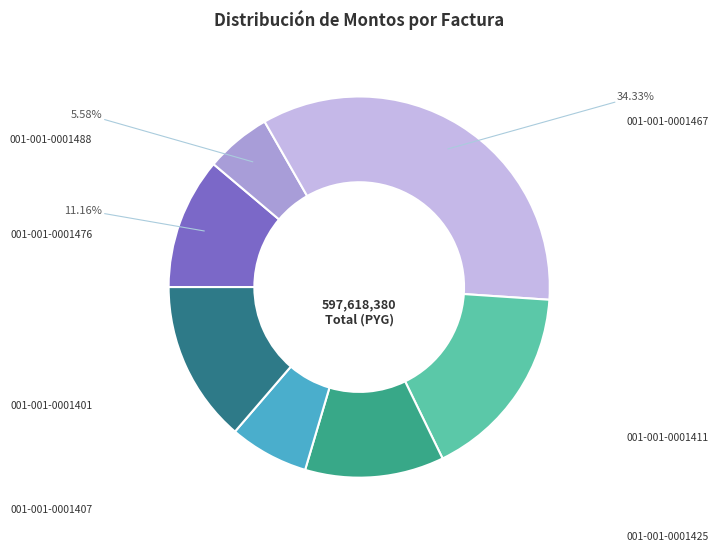

To the nearest percent, what is the average slice percentage?

14%